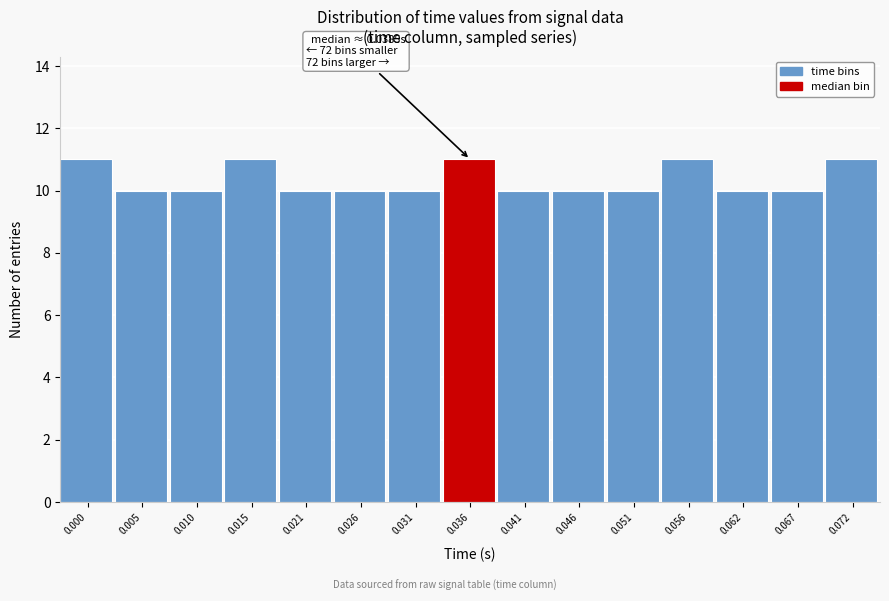

Reading left to right, transcribe all the data shown in this chart.

11	10	10	11	10	10	10	11	10	10	10	11	10	10	11